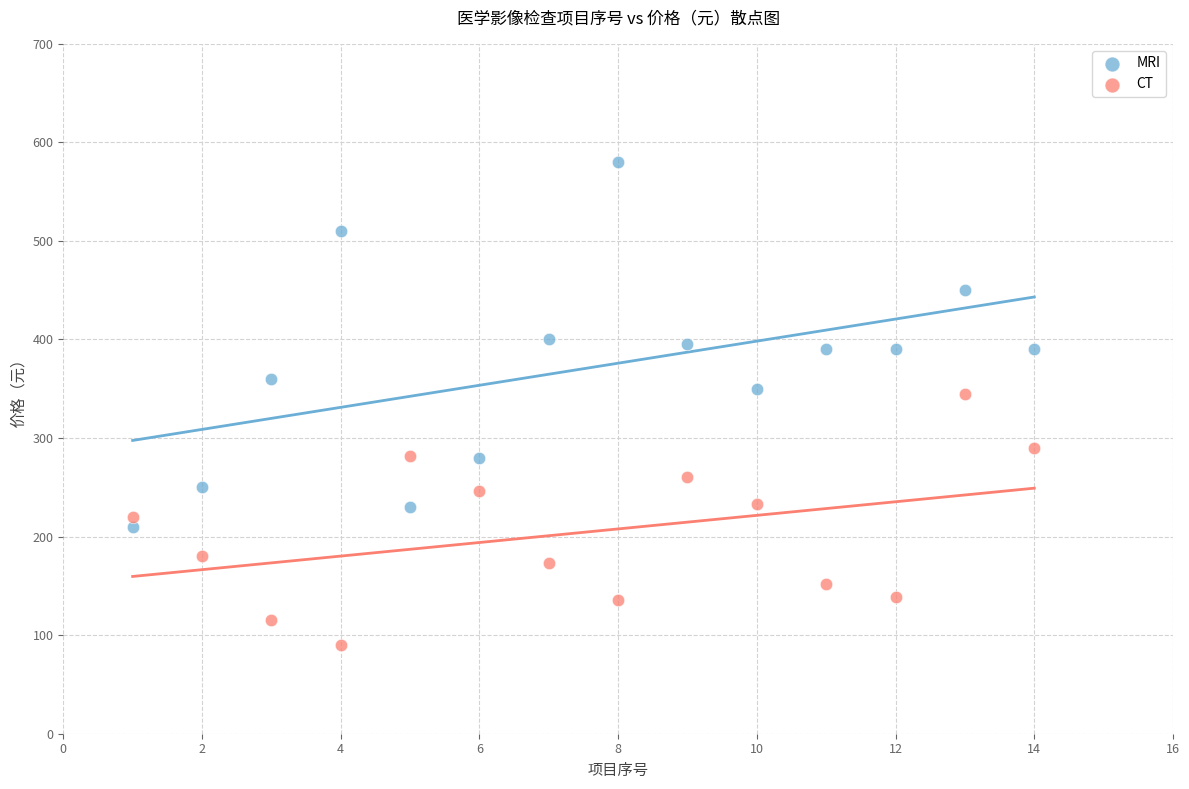

Across all data points, what is the range of Y values (max minus min)?

490